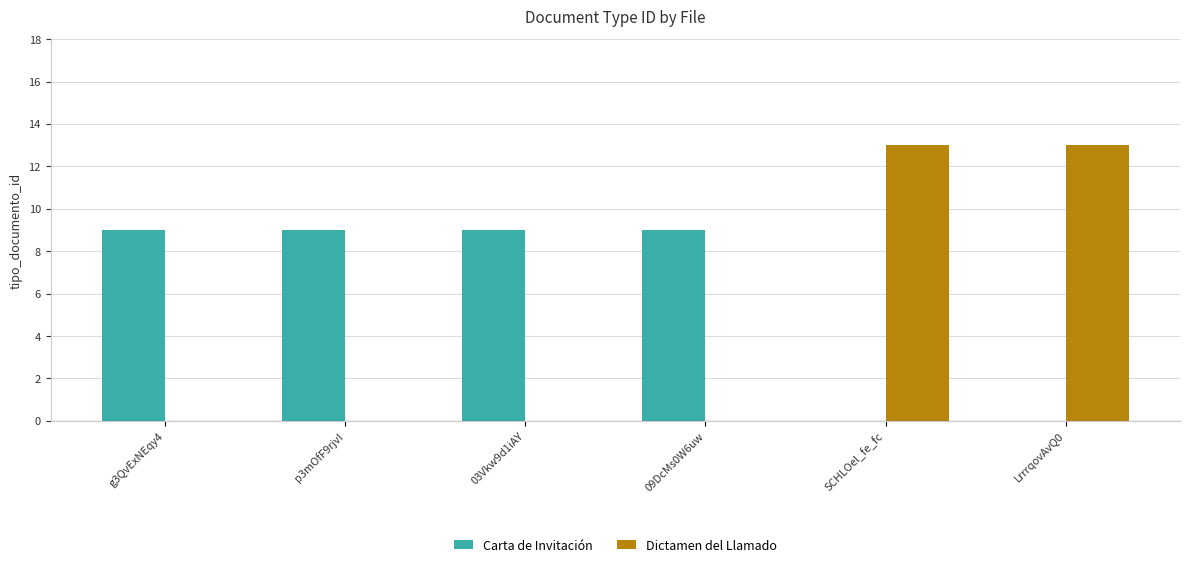

What is the maximum value for Dictamen del Llamado?

13